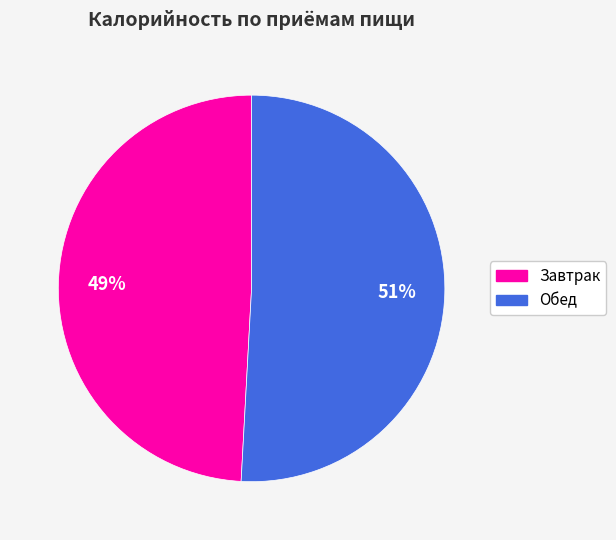

To the nearest percent, what portion does Обед represent?

51%